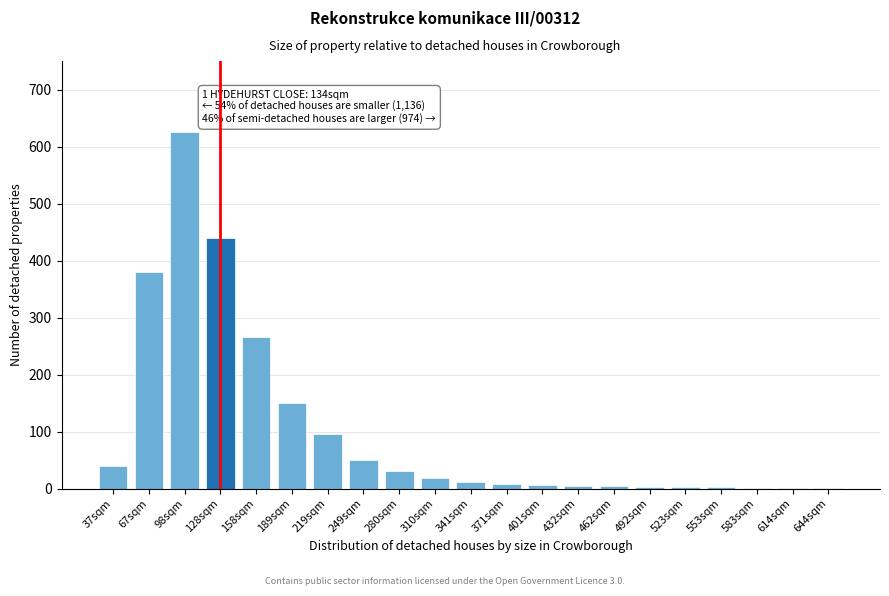

At which label is the value closest to 313?

158sqm